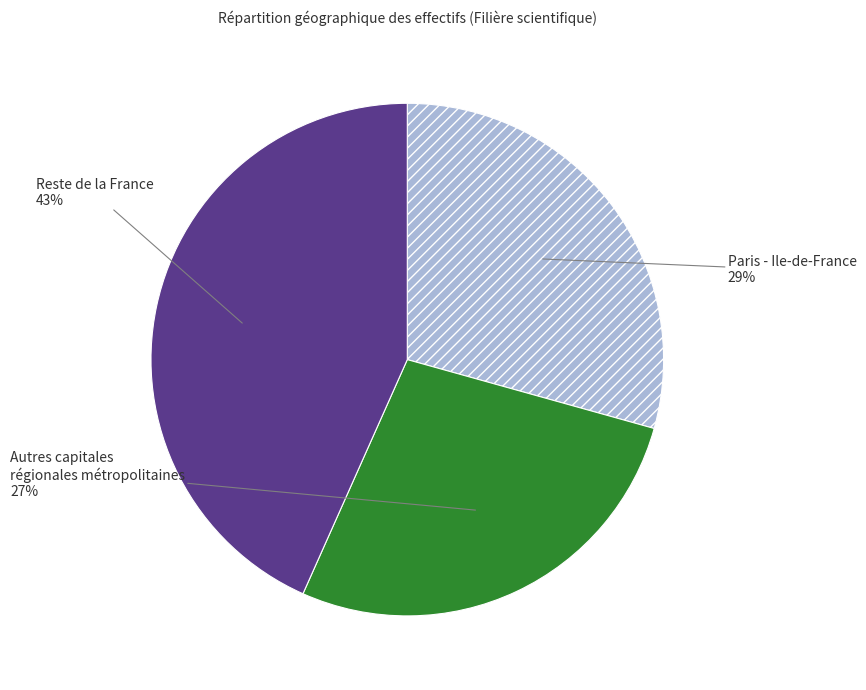

How many segments does this pie chart have?

3